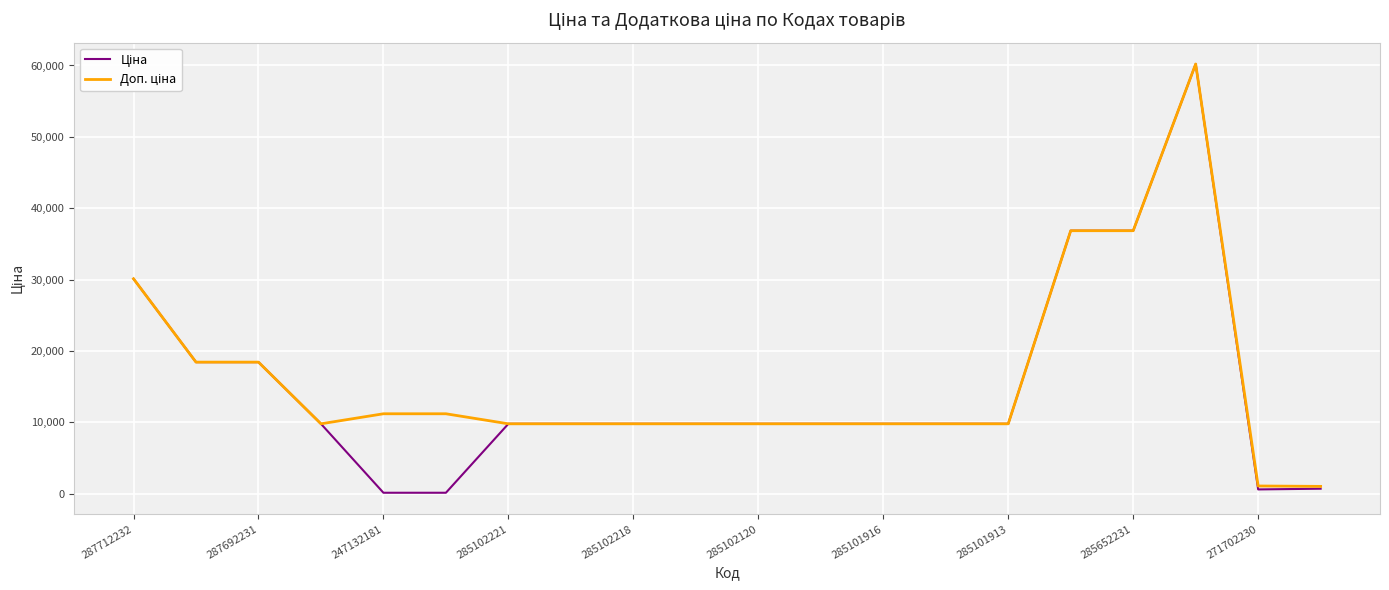

Is this an area chart (filled region under the line)?

No